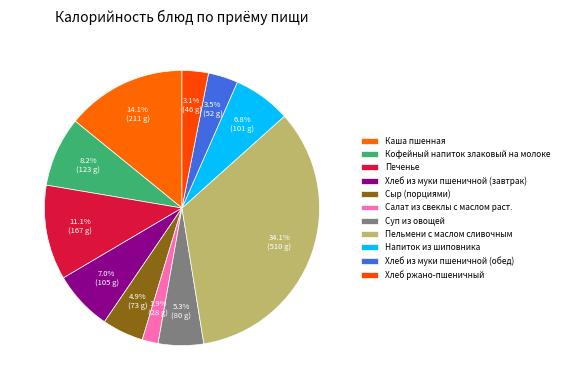

Is there a majority slice in this chart?

No